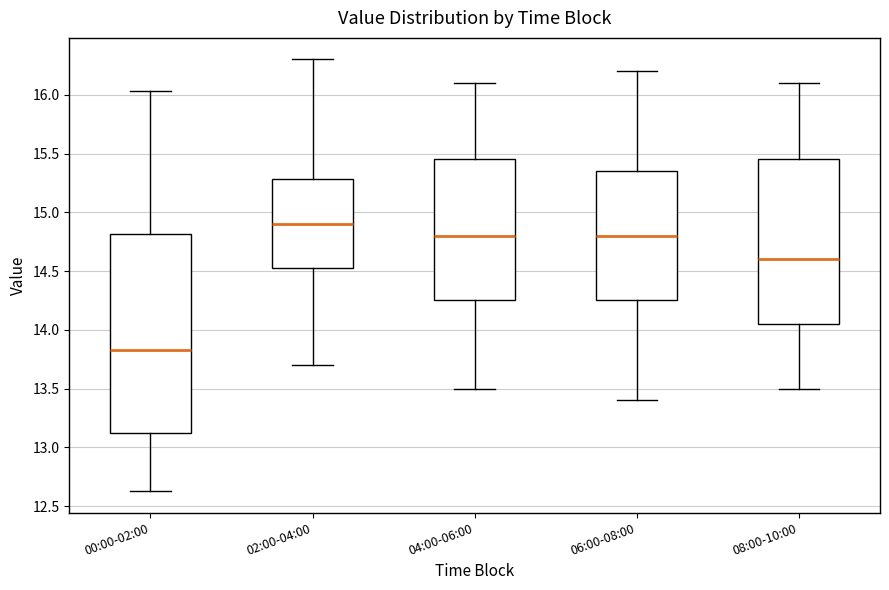

Which box has the lowest median line?

00:00-02:00